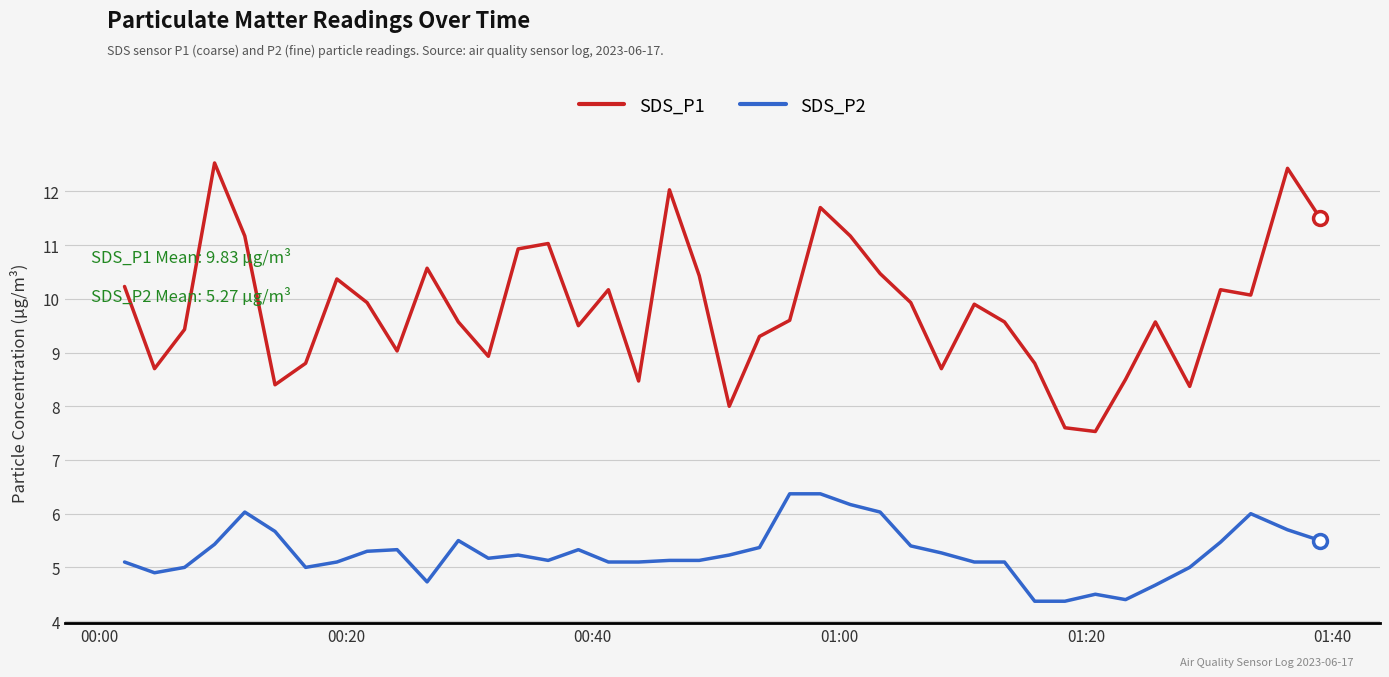

List the series in order of their overall mean, lowest first.

SDS_P2, SDS_P1